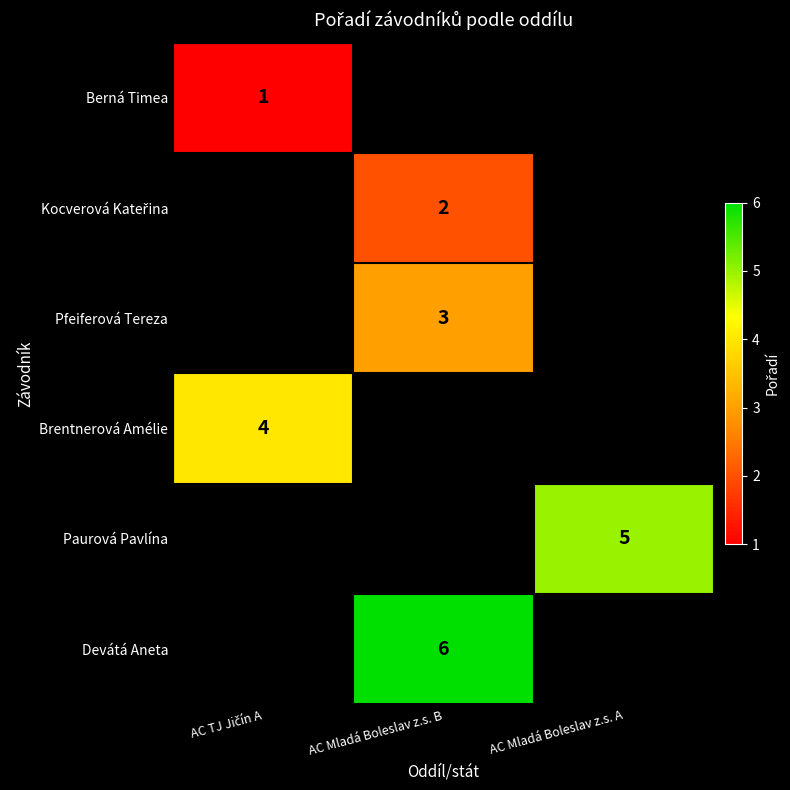

The Devátá Aneta series shows 8 at AC Mladá Boleslav z.s. B. True or false?

False